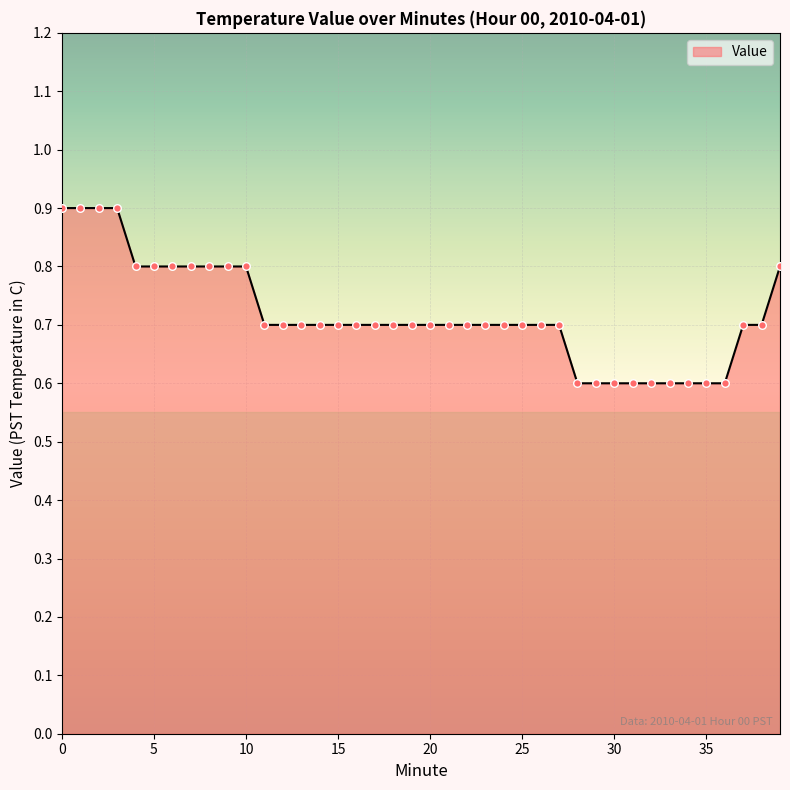

What is the greatest value displayed?

0.9